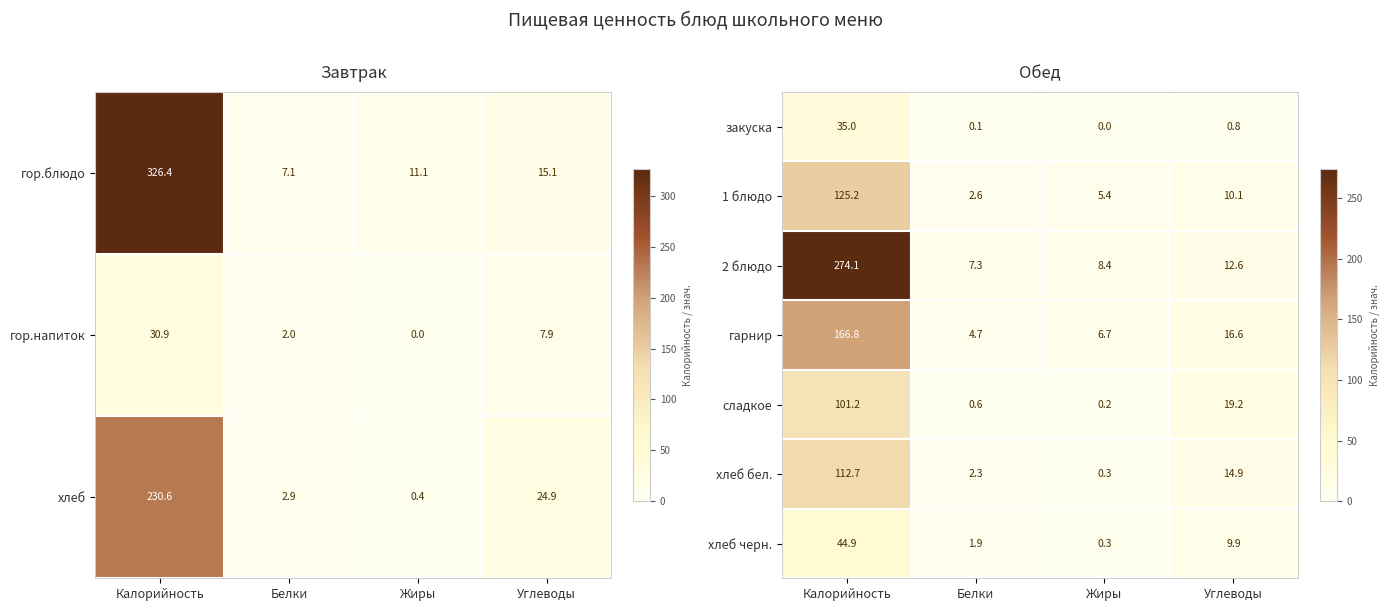

Where is 2 блюдо nearest to the value 140?

Углеводы